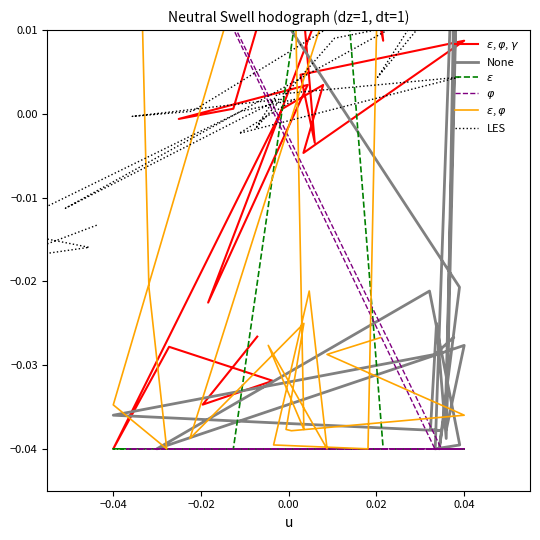

In LES, how many points are lower than both neighbors (excluding endpoints)?

7